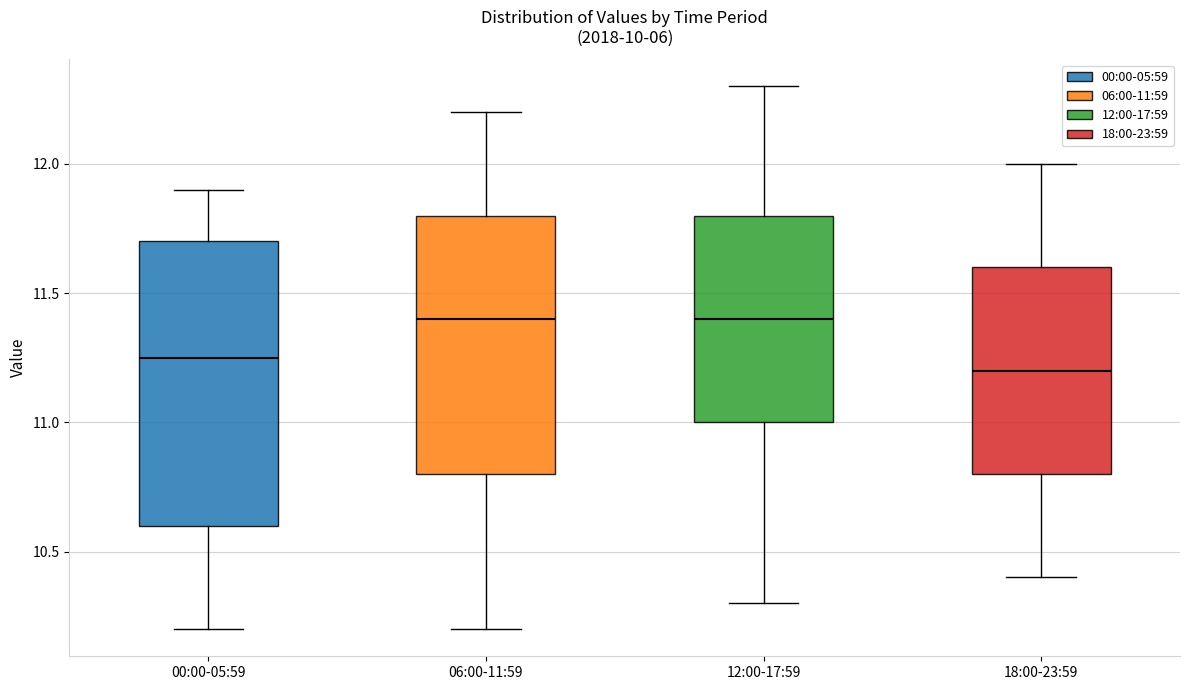

Reading left to right, transcribe this box plot: for each box, give where its median line is, the range the box spans, and where its two whiskers end, as read against the y-axis. The values are not printed on the chart, so give them approximately, as read against the axis.

00:00-05:59: median 11.25, box 10.60 to 11.70, whiskers 10.20 to 11.90
06:00-11:59: median 11.40, box 10.80 to 11.80, whiskers 10.20 to 12.20
12:00-17:59: median 11.40, box 11.00 to 11.80, whiskers 10.30 to 12.30
18:00-23:59: median 11.20, box 10.80 to 11.60, whiskers 10.40 to 12.00